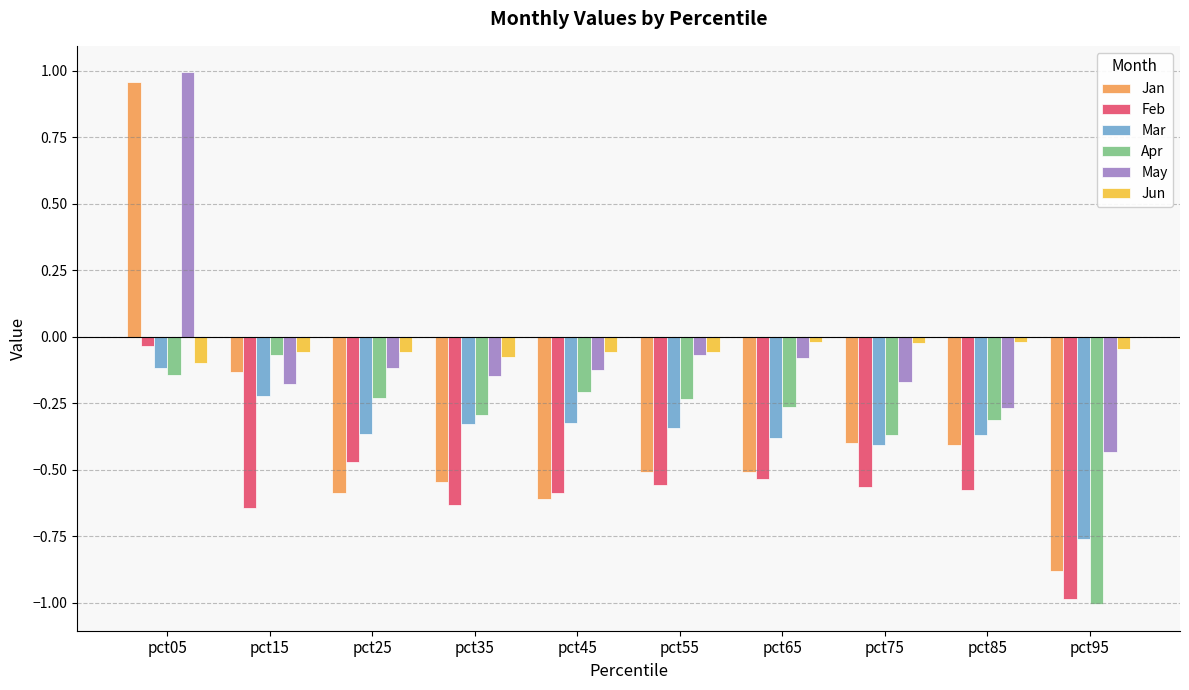

The value of Jan at pct95 is -1.4. True or false?

False